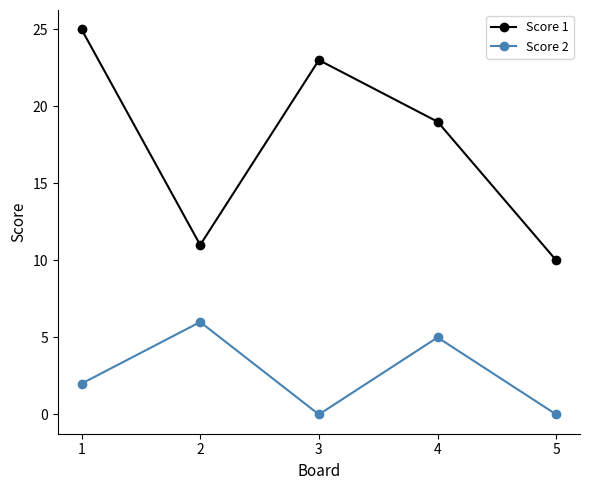

Rank the series at 3 from lowest to highest value.

Score 2, Score 1